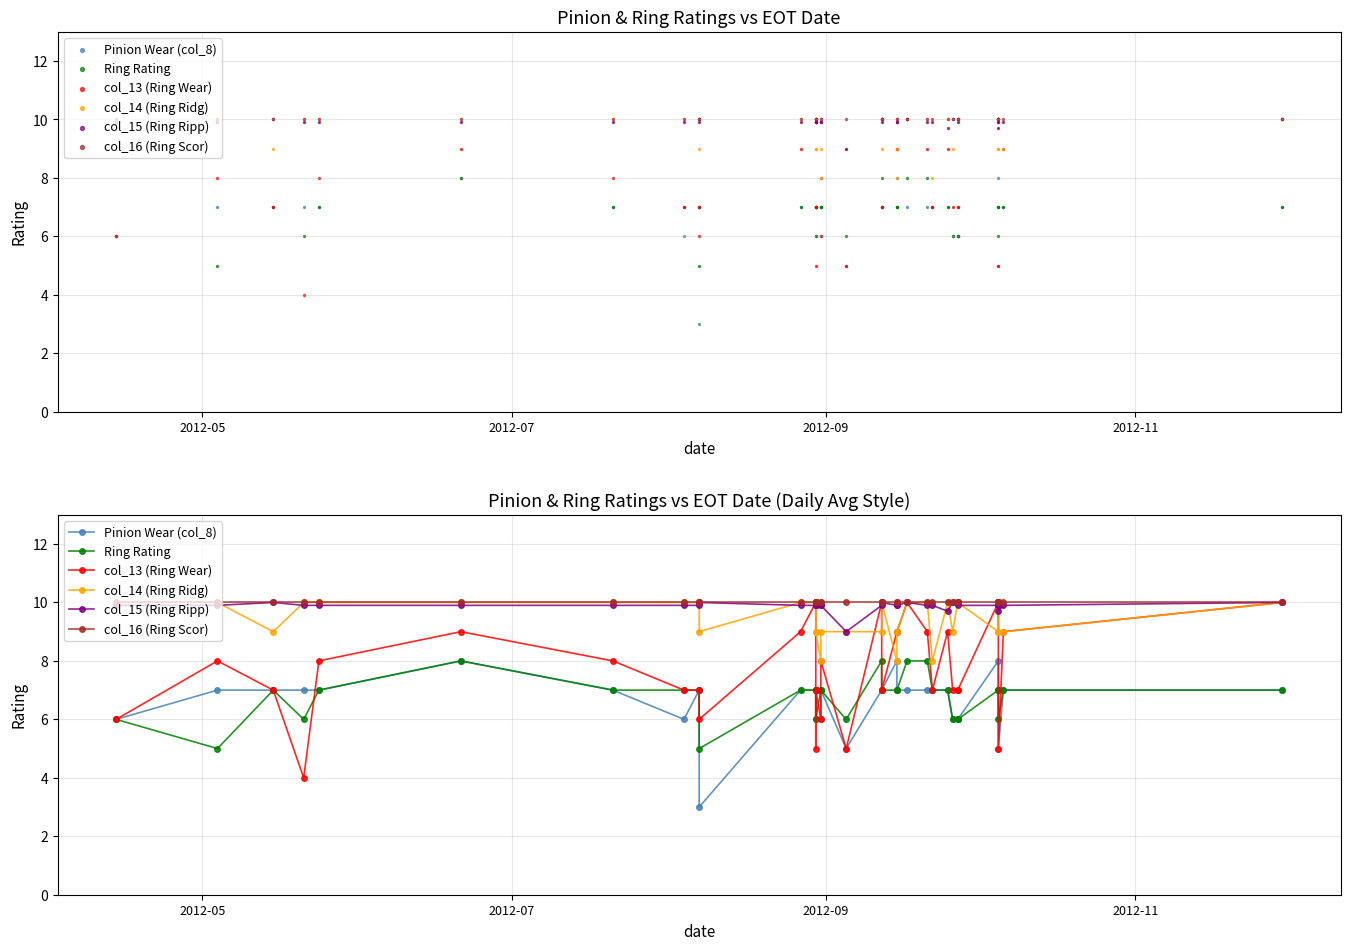

Which series has the largest total across all categories?

col_16 (Ring Scor)